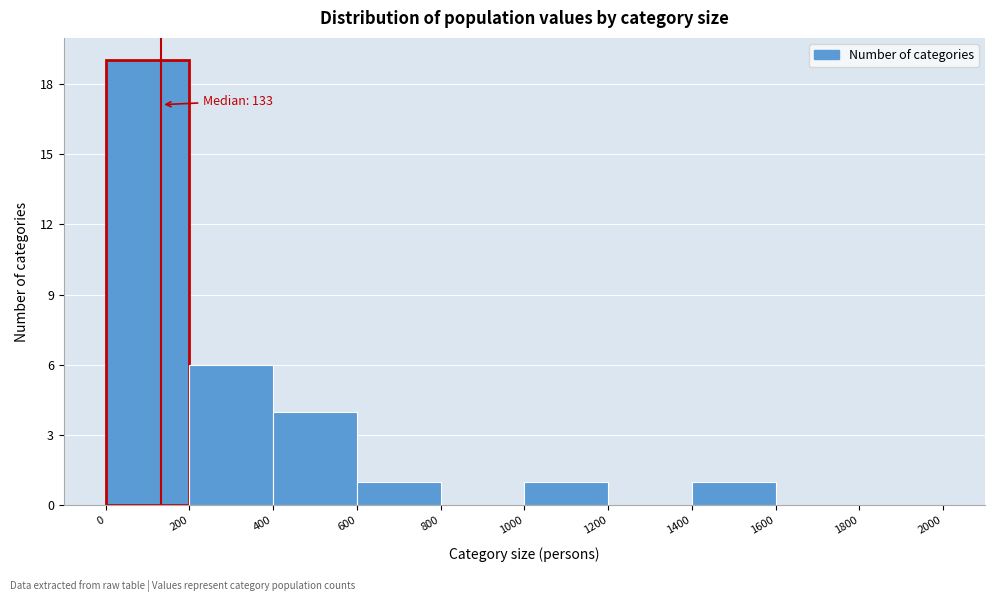

Which range on the x-axis has the tallest bar?

0 to 200